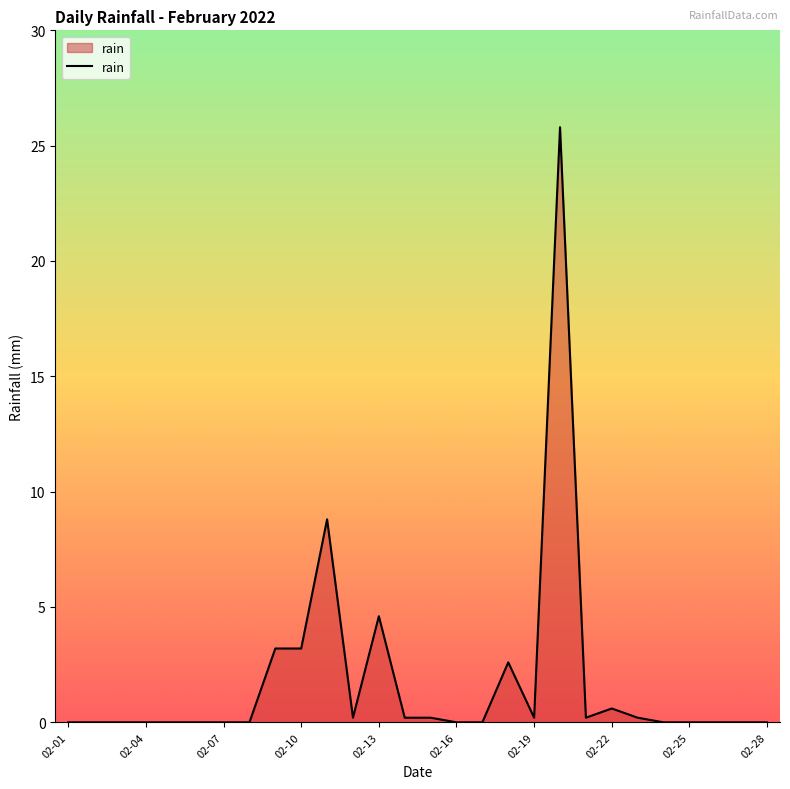

How many lines are shown in the chart?

1